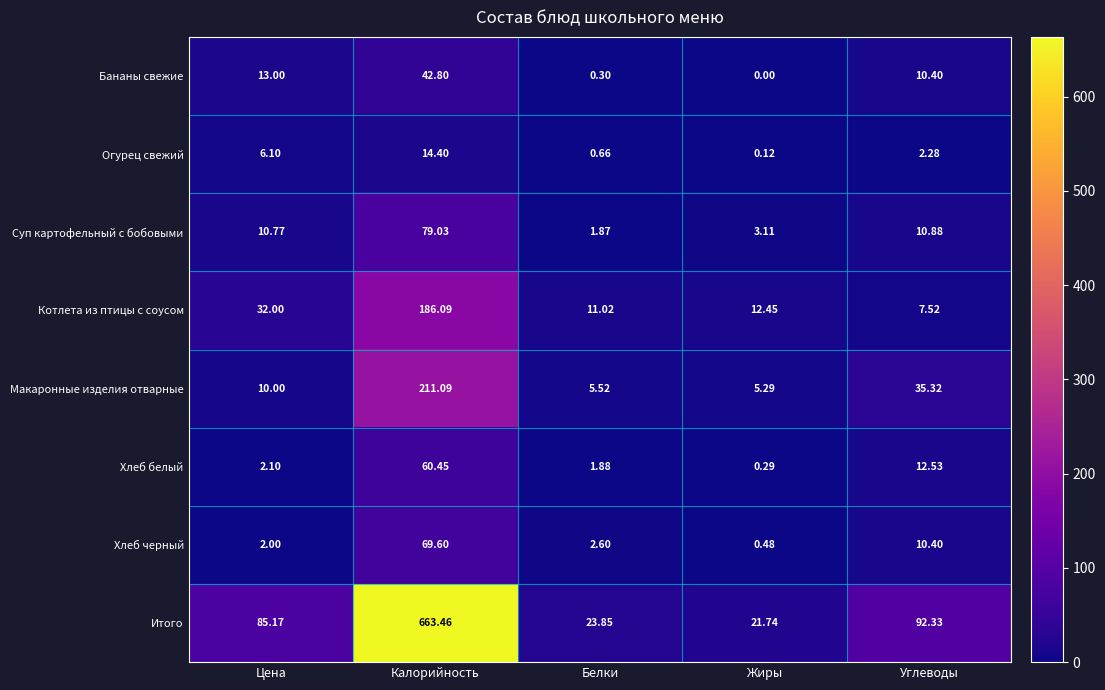

Where is Макаронные изделия отварные nearest to the value 108?

Углеводы